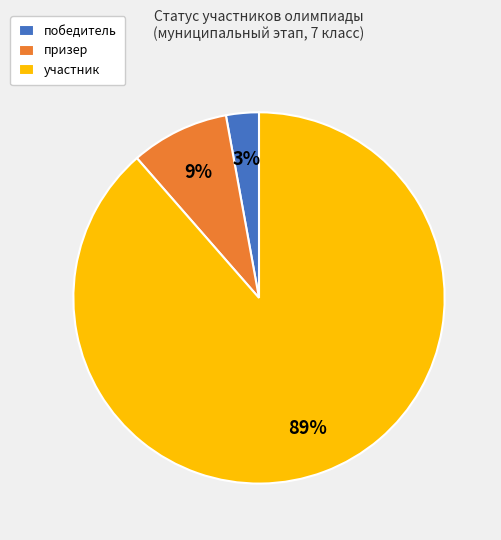

What is the largest slice in the pie chart?

участник